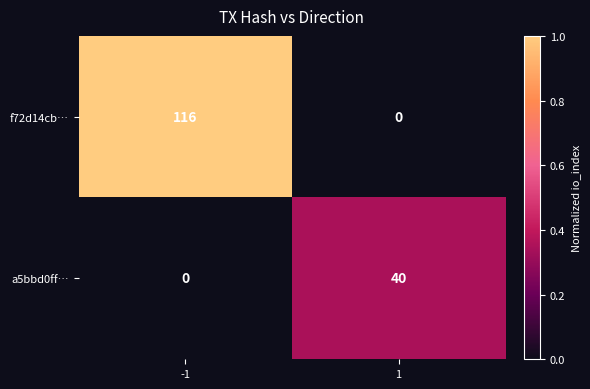

Which series has the largest total across all categories?

f72d14cb…